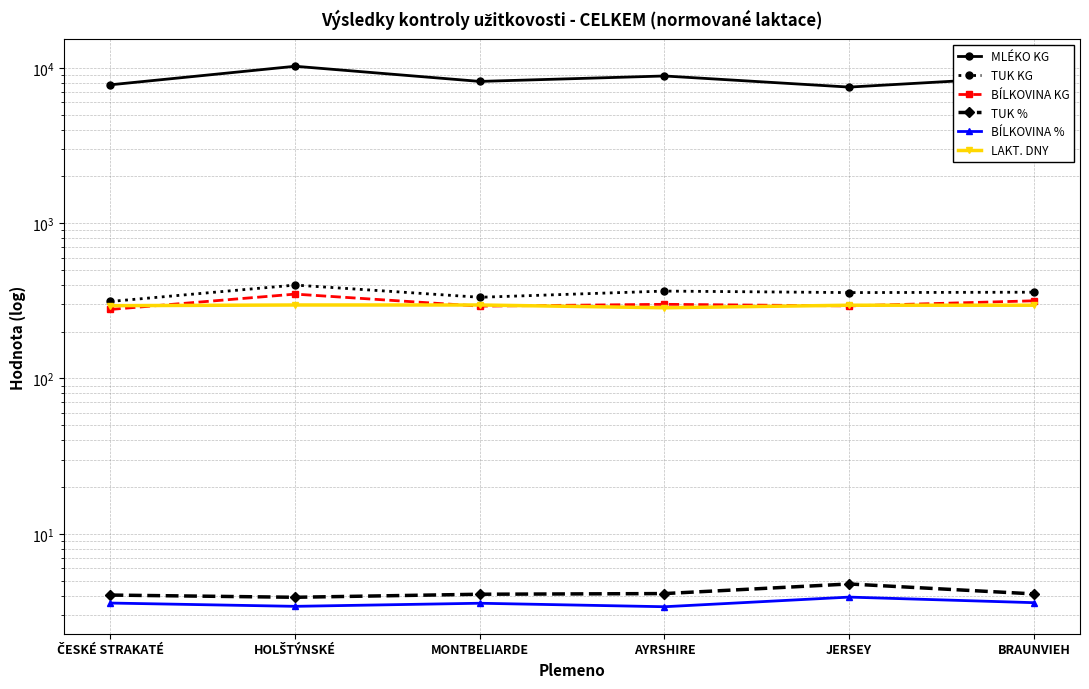

Is the value of TUK KG at AYRSHIRE greater than the value of BÍLKOVINA % at HOLŠTÝNSKÉ?

Yes